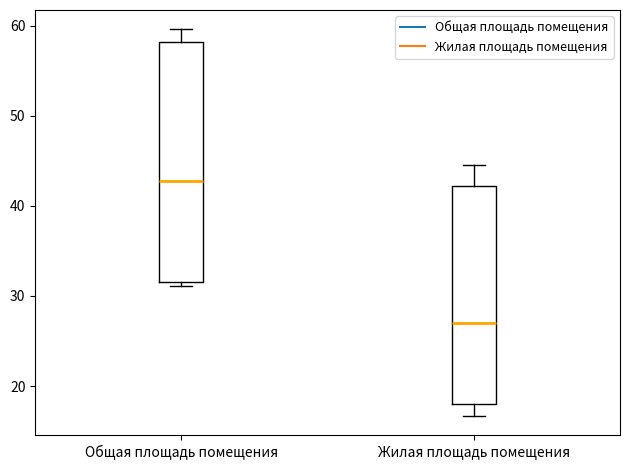

Reading left to right, read every box against the y-axis: the position of its median line, the range the box covers, and the ends of its whiskers. The values are not printed on the chart, so give them approximately, as read against the axis.

Общая площадь помещения: median 43, box 32 to 58, whiskers 31 to 60
Жилая площадь помещения: median 27, box 18 to 42, whiskers 17 to 45